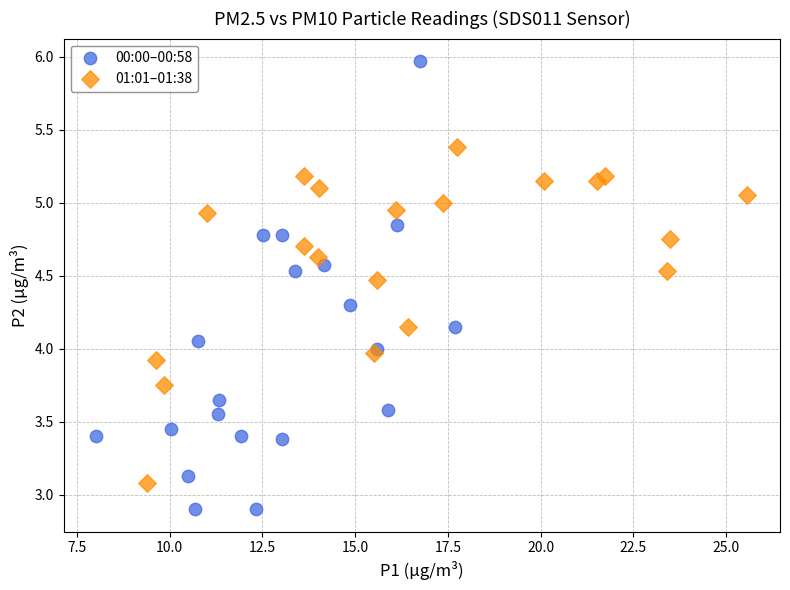

Which series contains the highest Y value?

00:00–00:58